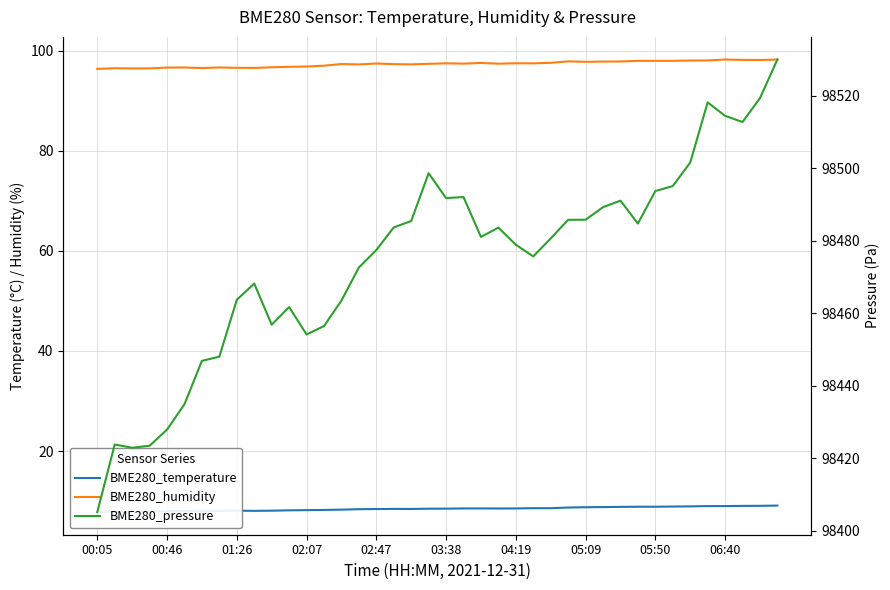

What is the difference between the highest and lowest values at 06:40?

98505.4